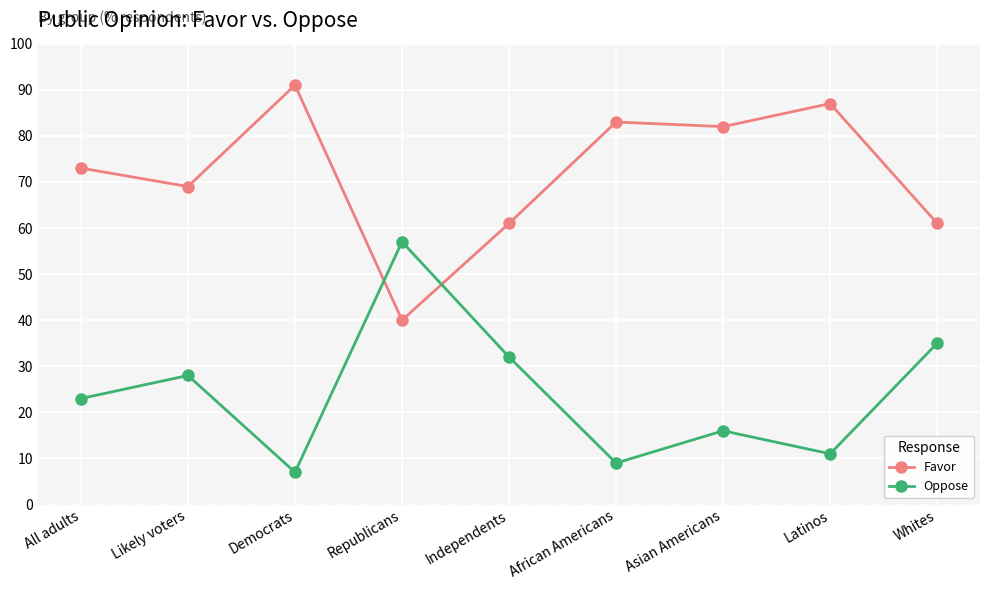

What position from the left is Democrats?

3